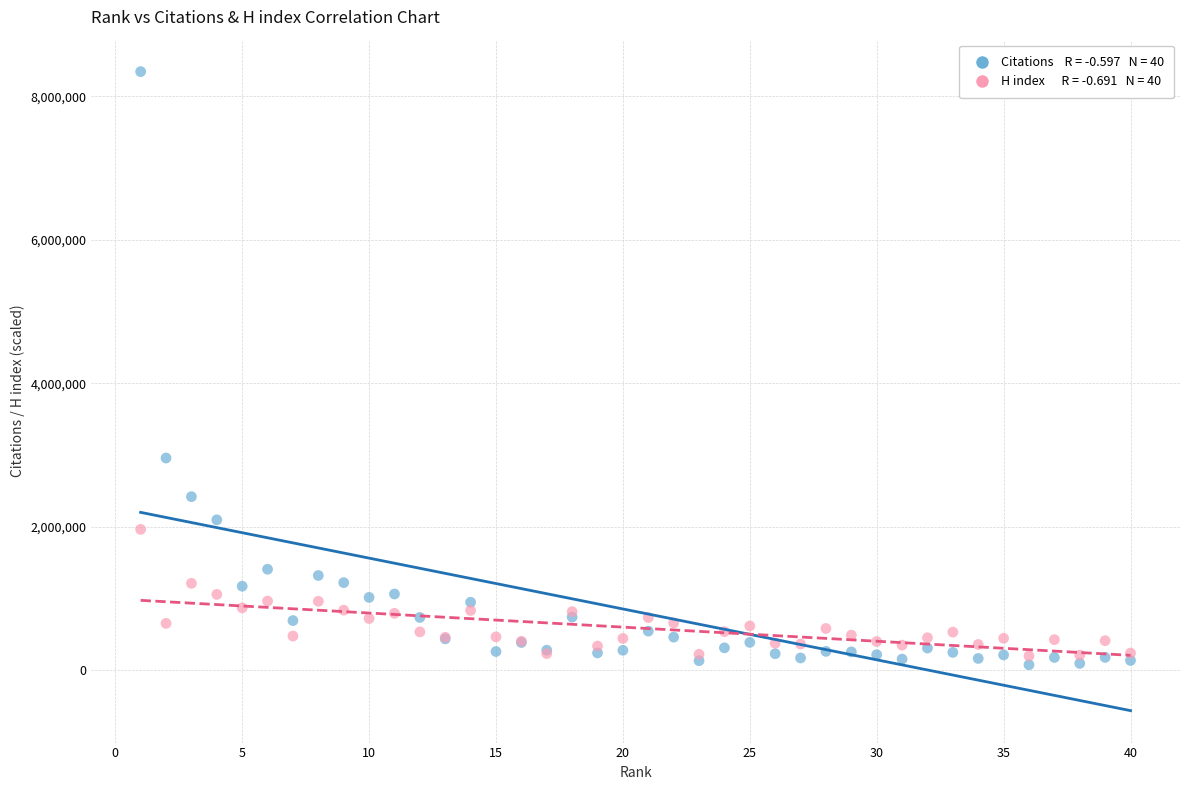

Across all series, what Y value is closest to 4210730?

2959142